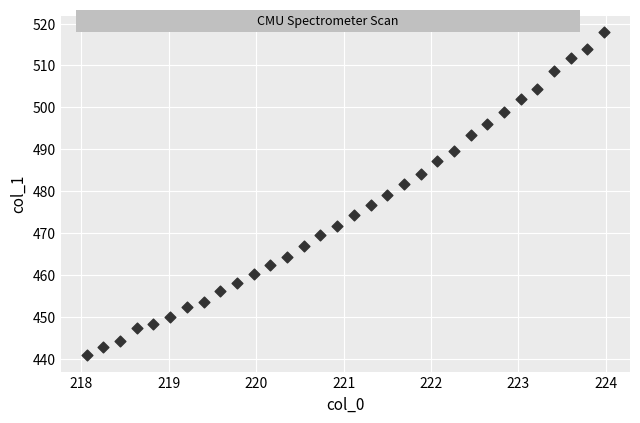

What is the range of X values (max minus min)?

5.9